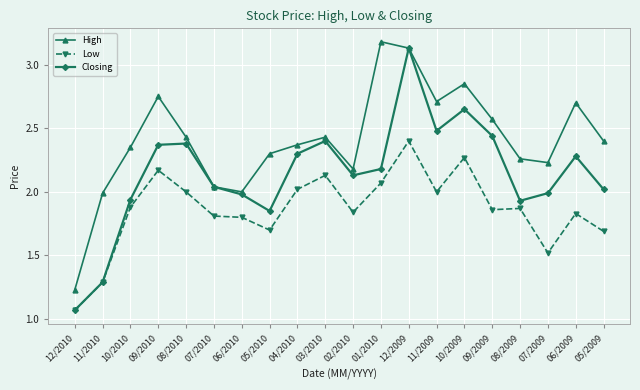

What is the spread (max minus min) of values at 06/2010?

0.2